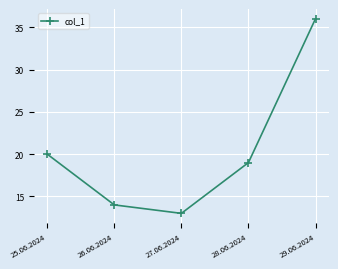

At which label does the data first exceed 19?

25.06.2024